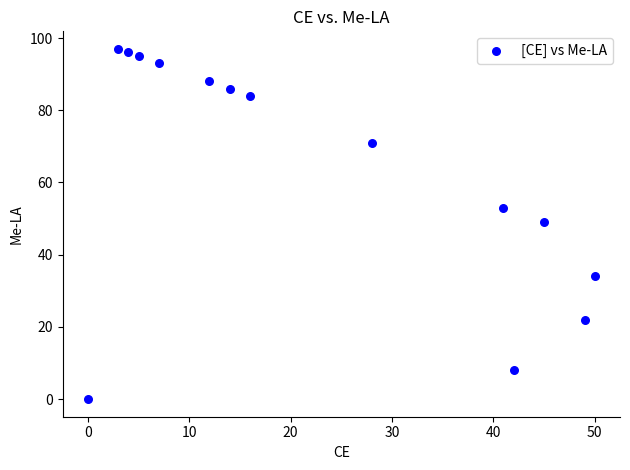

What is the range of Y values (max minus min)?

97